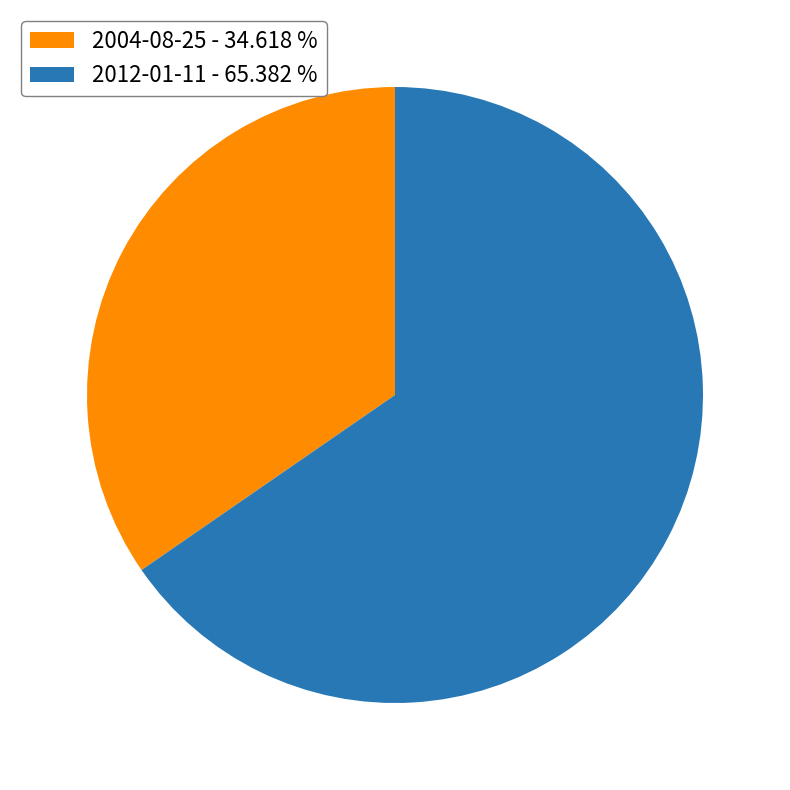

How many slices are in this pie chart?

2